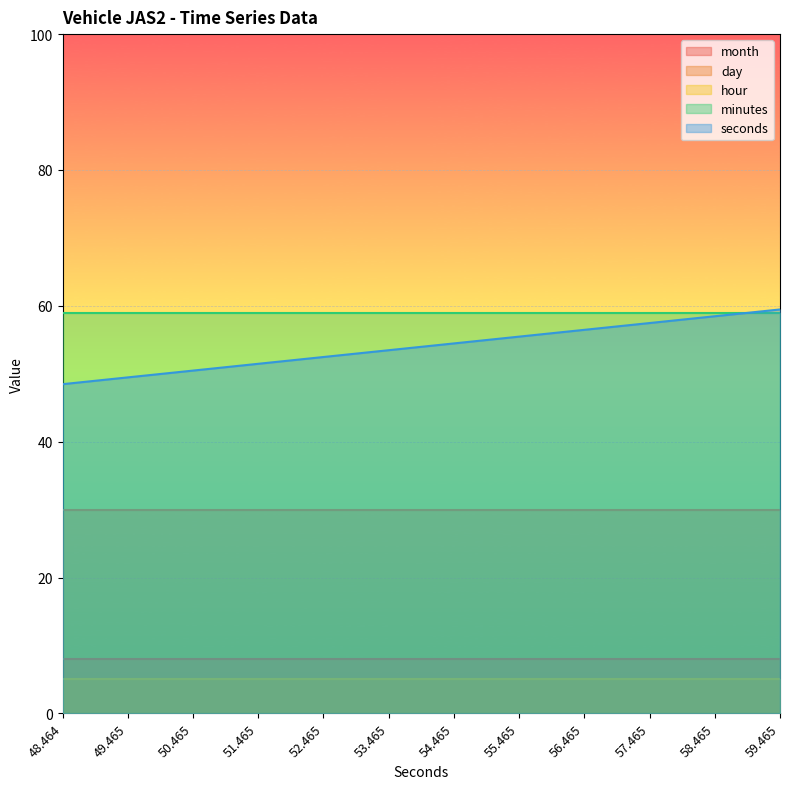

How many distinct data groups are displayed?

5